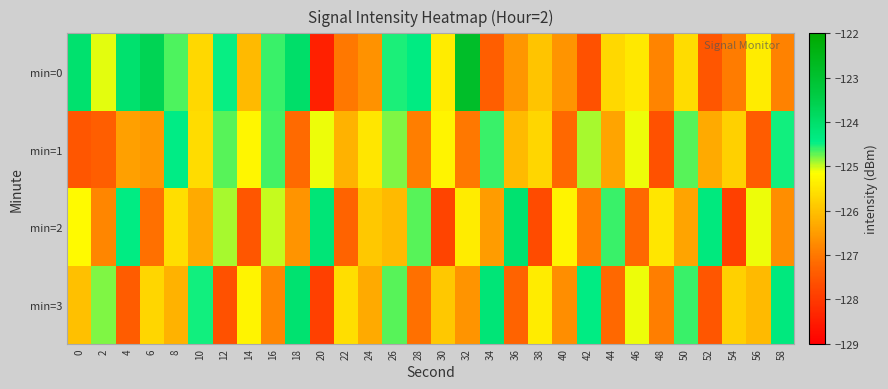

At which category is the sum across all series the highest?

26